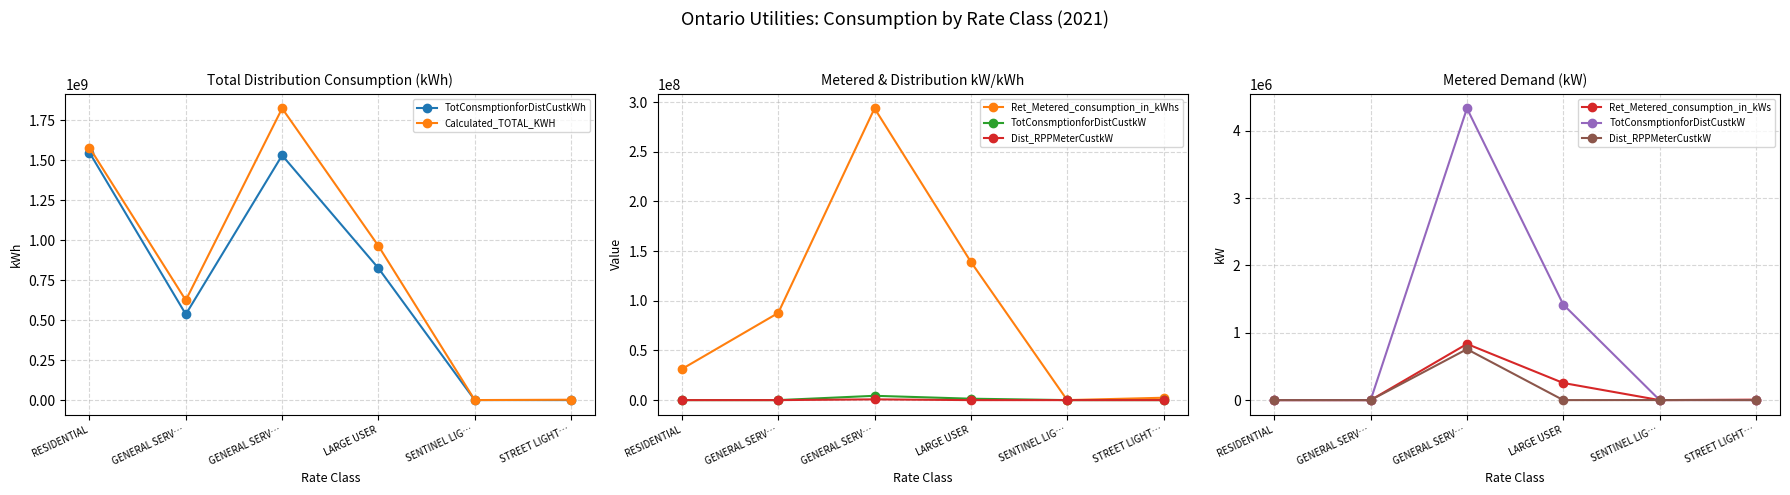

Which series has the largest range (max minus min)?

Calculated_TOTAL_KWH